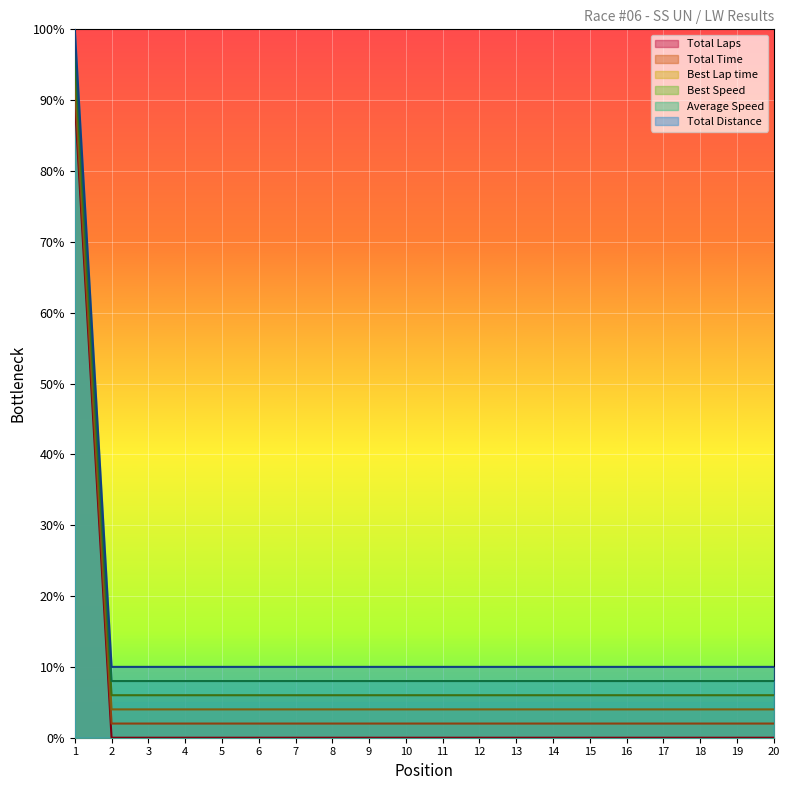

At which category is the sum across all series the highest?

1